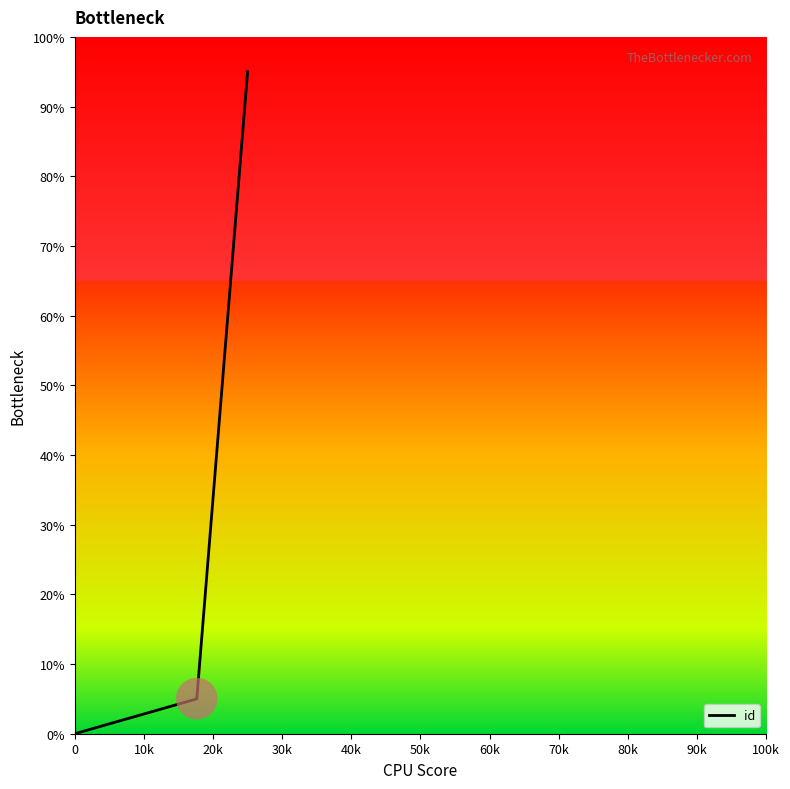

What is the maximum value shown in the chart?

95.0